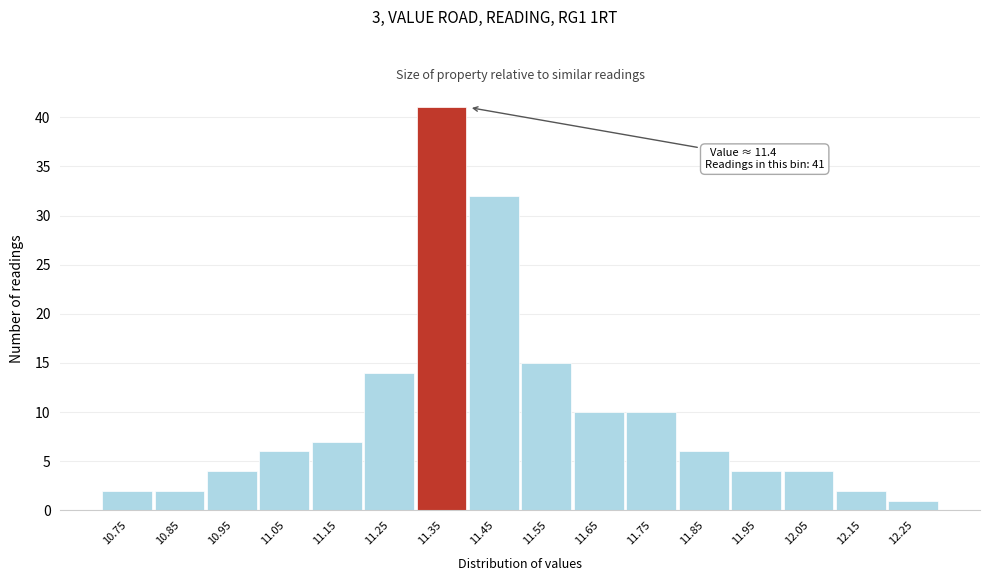

Reading left to right, list all the values displayed in this chart.

10.75=2	10.85=2	10.95=4	11.05=6	11.15=7	11.25=14	11.35=41	11.45=32	11.55=15	11.65=10	11.75=10	11.85=6	11.95=4	12.05=4	12.15=2	12.25=1